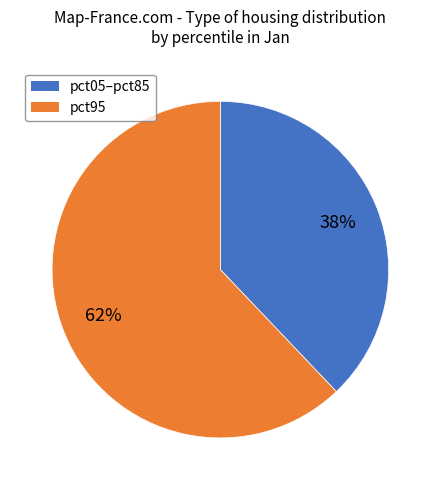

To the nearest percent, what is the average slice percentage?

50%